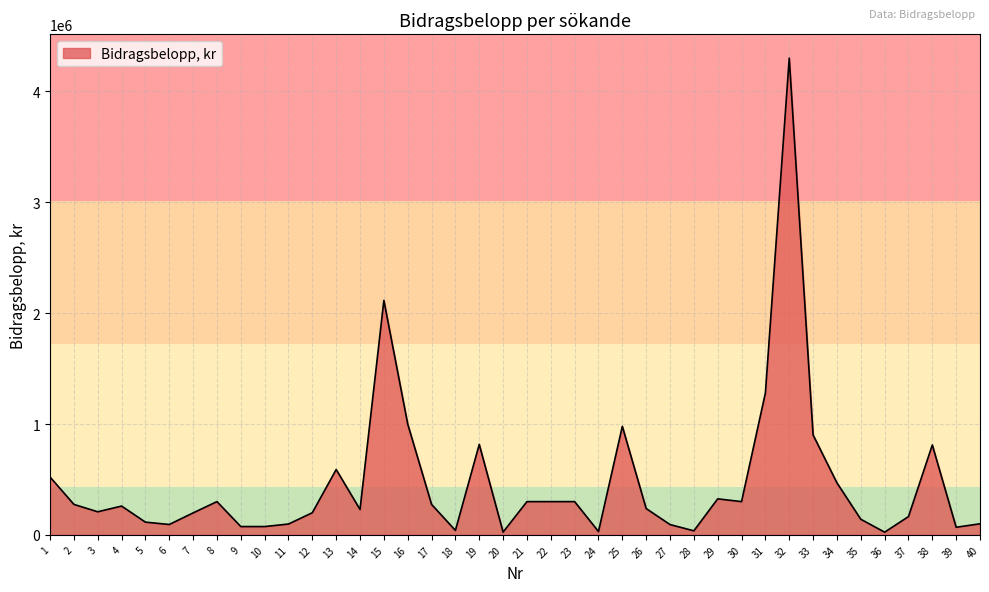

The chart shows a value of 115000 at 5. True or false?

True